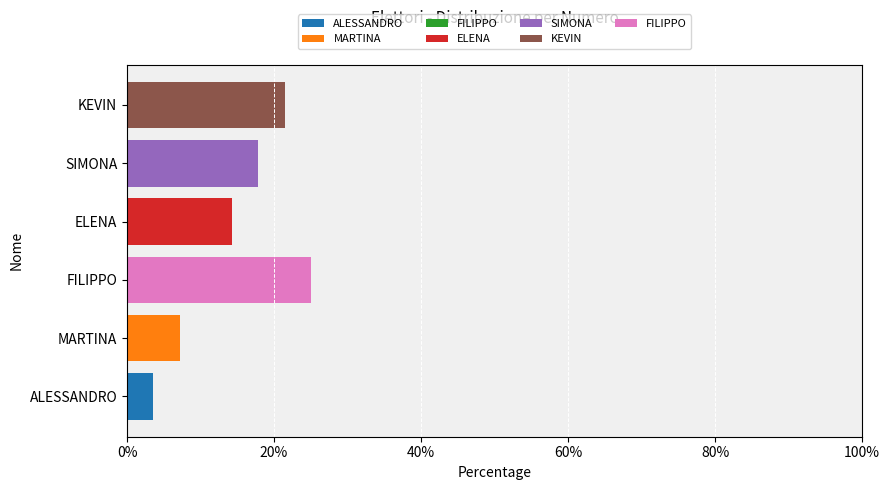

Reading left to right, extract all data points from this chart.

ALESSANDRO: 3.6	0.0	0.0	0.0	0.0	0.0	0.0
MARTINA: 0.0	7.1	0.0	0.0	0.0	0.0	0.0
FILIPPO: 0.0	0.0	0.0	0.0	0.0	0.0	25.0
ELENA: 0.0	0.0	0.0	14.3	0.0	0.0	0.0
SIMONA: 0.0	0.0	0.0	0.0	17.9	0.0	0.0
KEVIN: 0.0	0.0	0.0	0.0	0.0	21.4	0.0